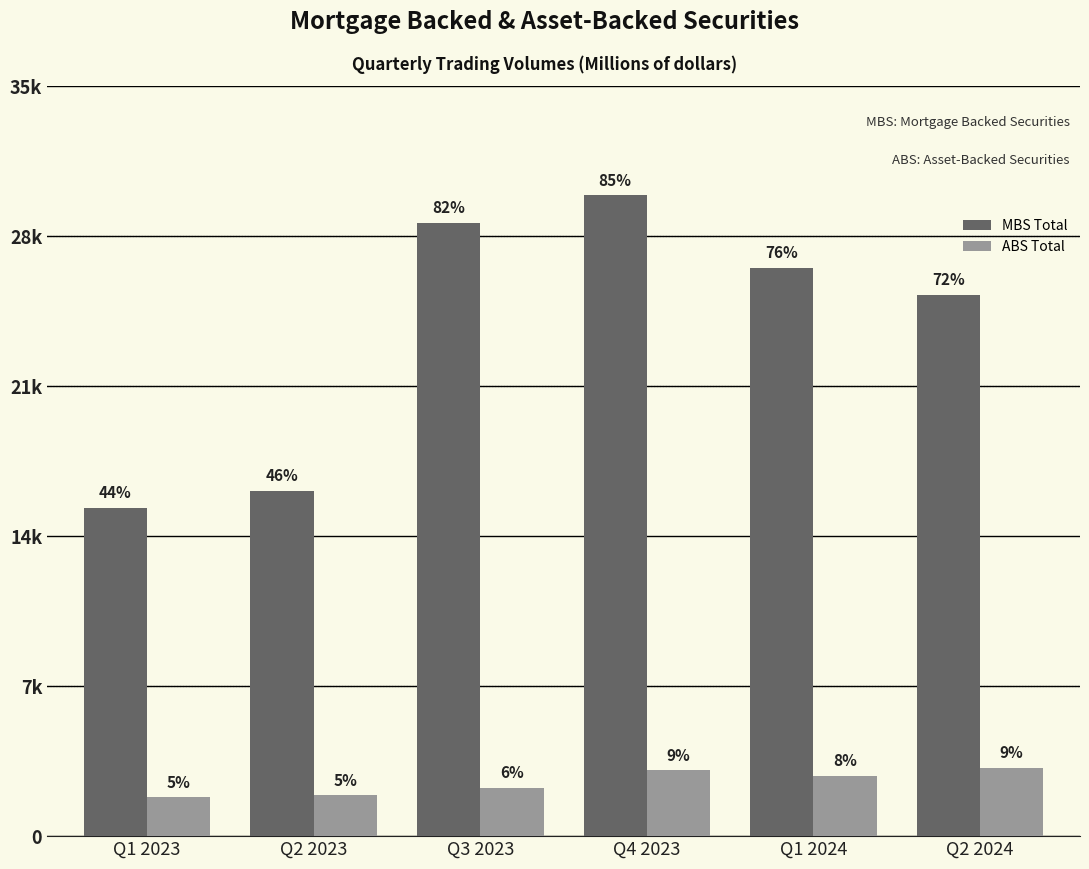

Does the chart contain any negative values?

No